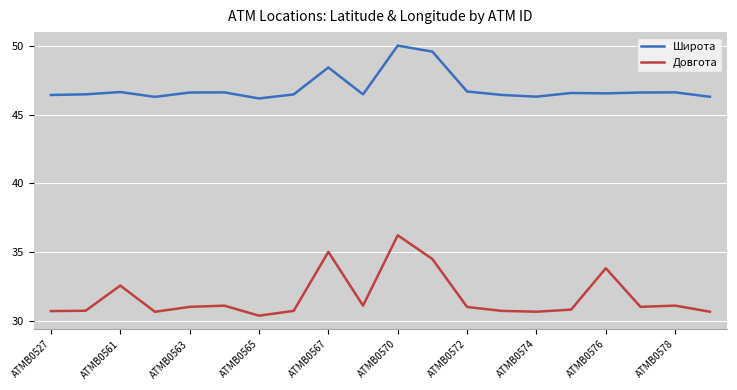

Rank the series by their average value, from highest to lowest.

Широта, Довгота